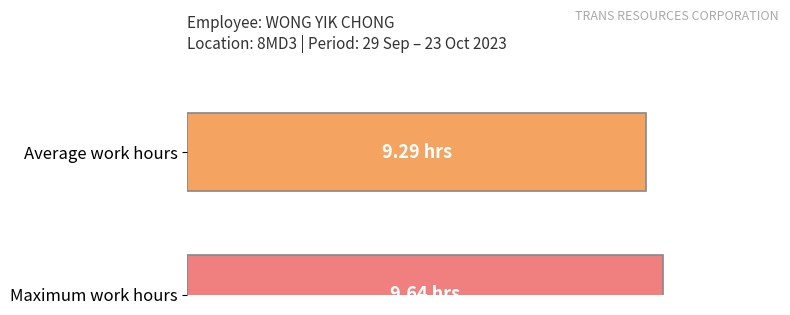

Are the bars horizontal?

Yes